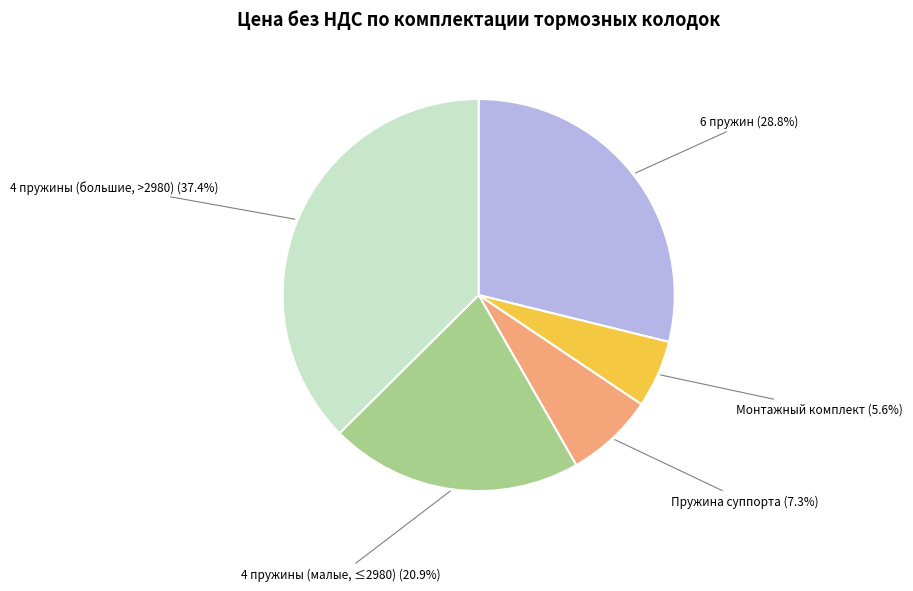

Does any single category account for the majority?

No